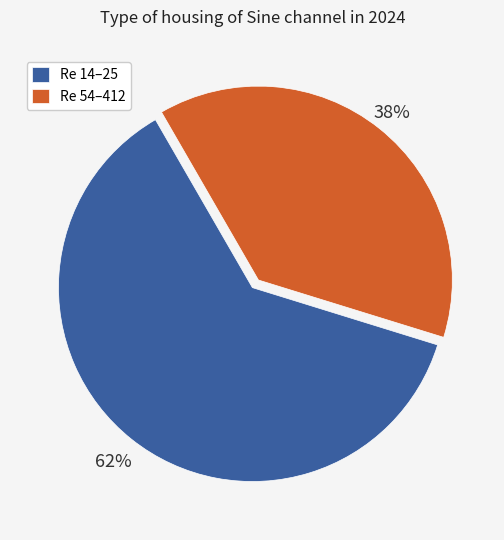

Between Re 54–412 and Re 14–25, which is larger?

Re 14–25